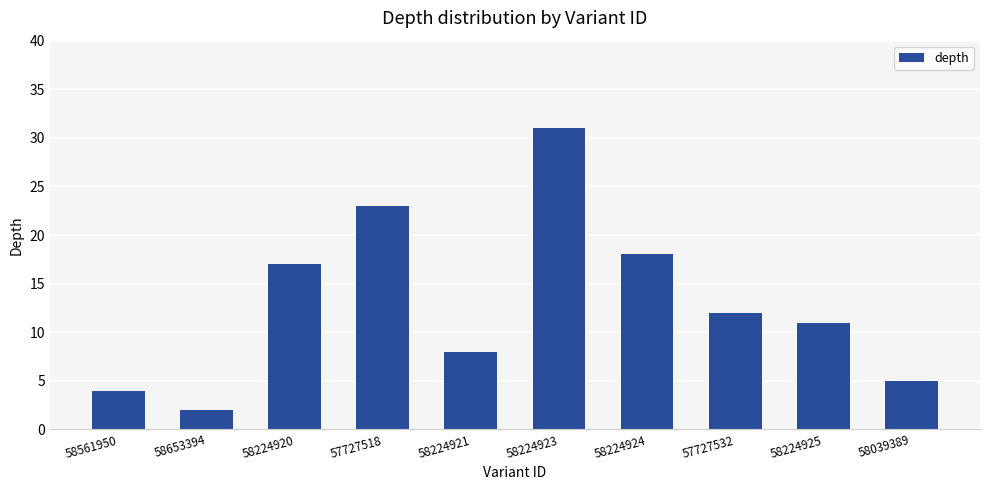

What is the sum of the values at 57727518 and 58224920?

40